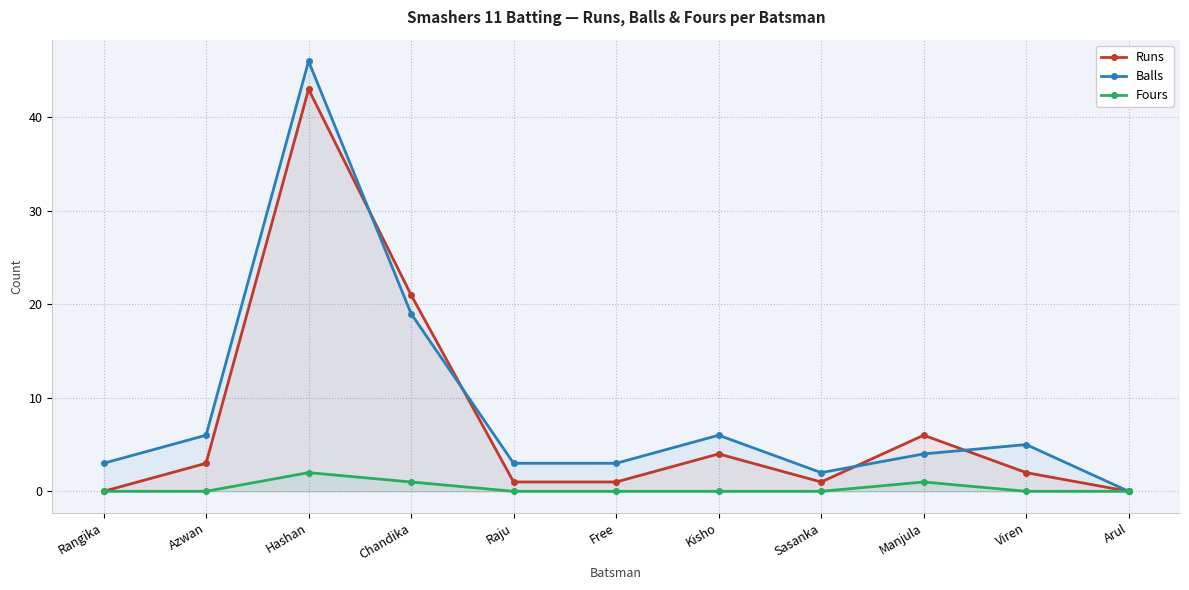

Which series has the largest range (max minus min)?

Balls